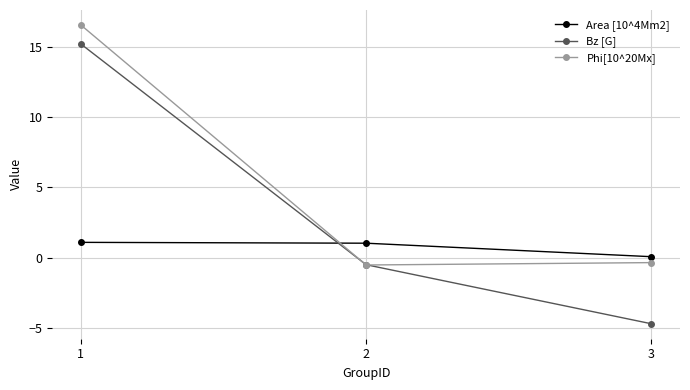

How many values in the Bz [G] series exceed 0?

1